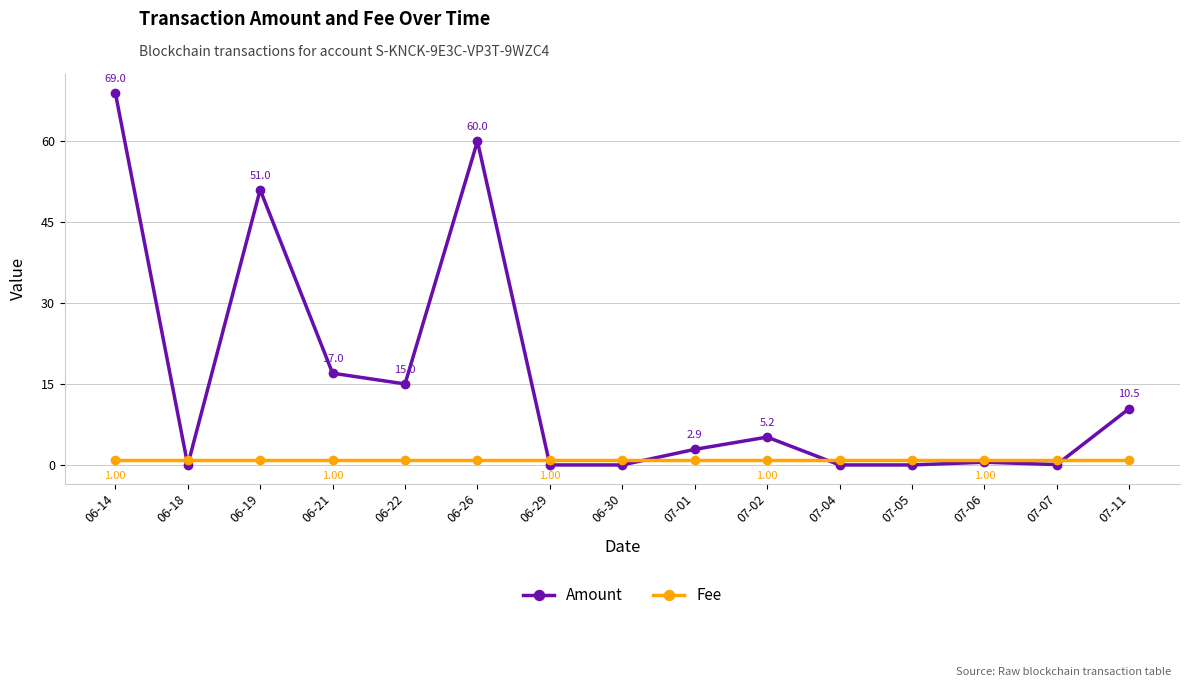

What position from the right is 06-30?

8